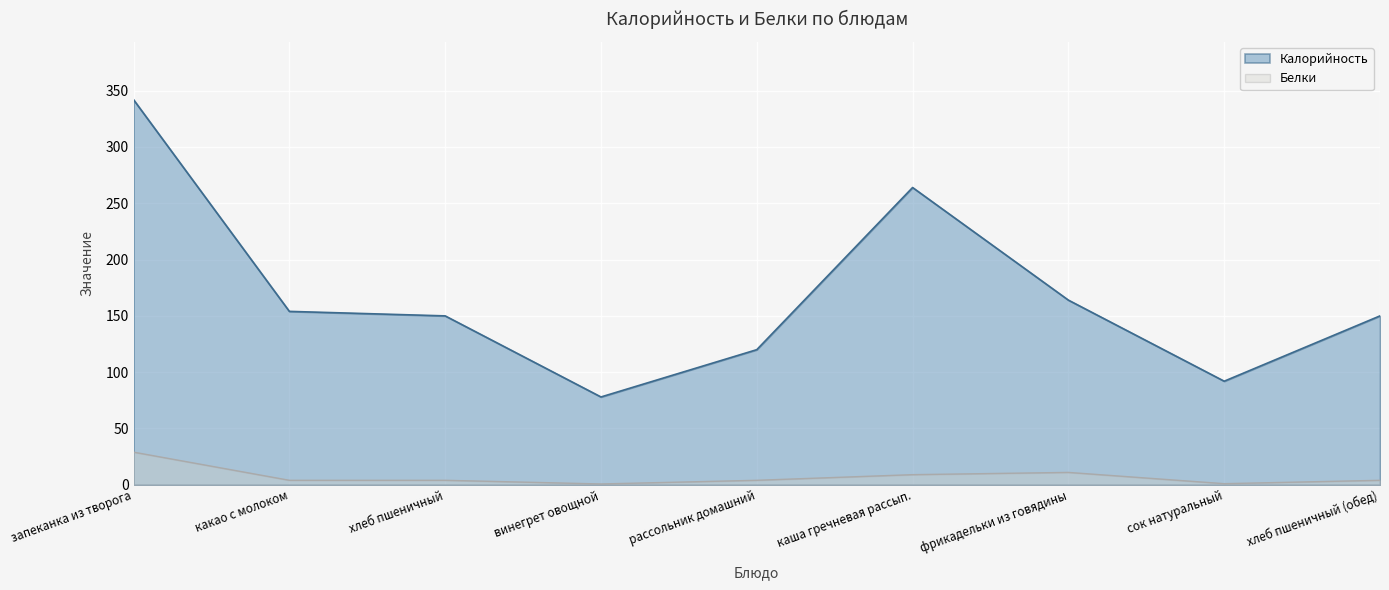

Reading left to right, extract all data points from this chart.

Калорийность: запеканка из творога=342.0	какао с молоком=154.0	хлеб пшеничный=150.0	винегрет овощной=78.0	рассольник домашний=120.0	каша гречневая рассып.=264.0	фрикадельки из говядины=164.0	сок натуральный=92.0	хлеб пшеничный (обед)=150.0
Белки: запеканка из творога=29.0	какао с молоком=4.0	хлеб пшеничный=4.0	винегрет овощной=0.8	рассольник домашний=4.0	каша гречневая рассып.=9.0	фрикадельки из говядины=11.0	сок натуральный=1.0	хлеб пшеничный (обед)=4.0